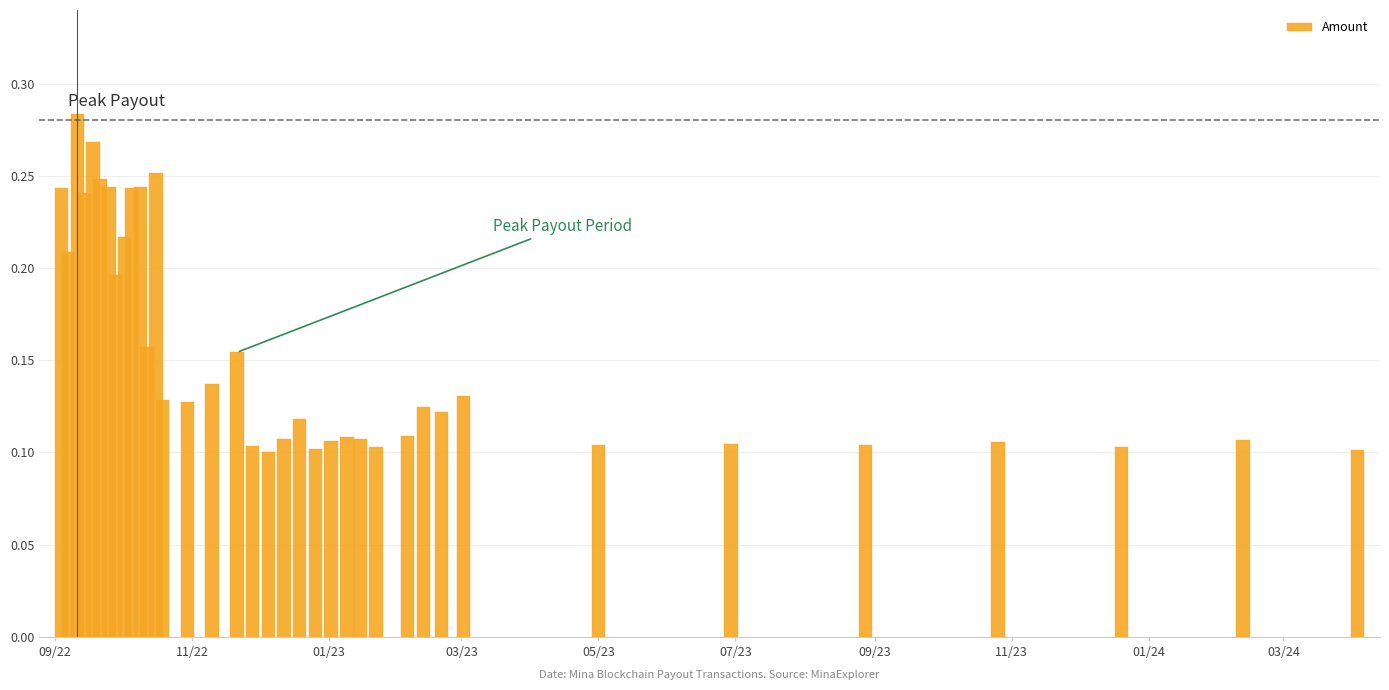

Count the values in the range 0 to 1.

37